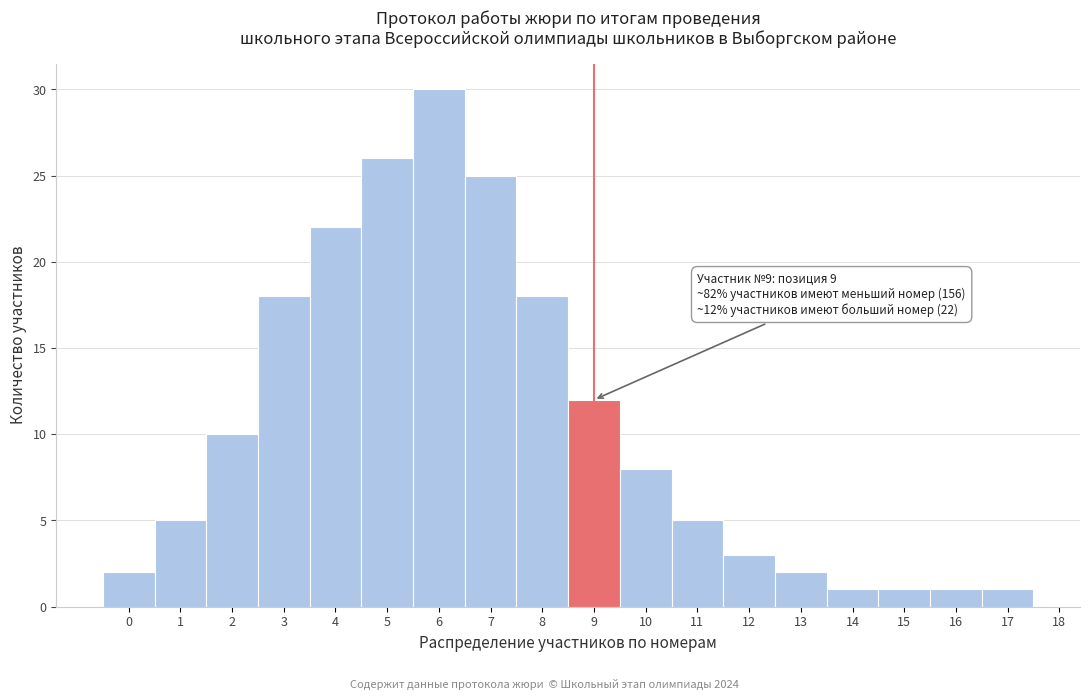

Reading right to left, transcribe all the data shown in this chart.

1	1	1	1	2	3	5	8	12	18	25	30	26	22	18	10	5	2